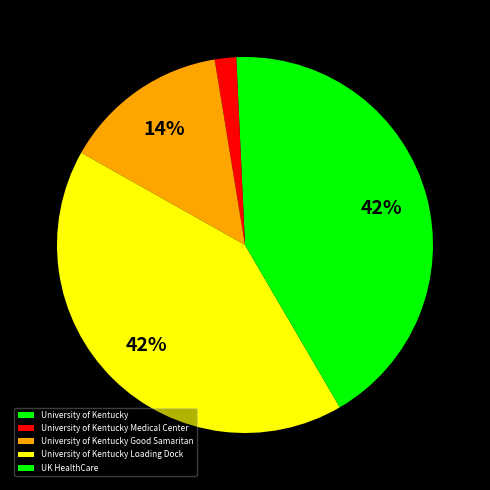

How many segments does this pie chart have?

5